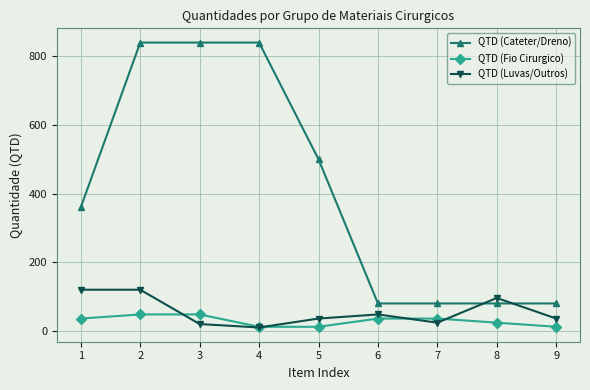

At which category is the sum across all series the highest?

2